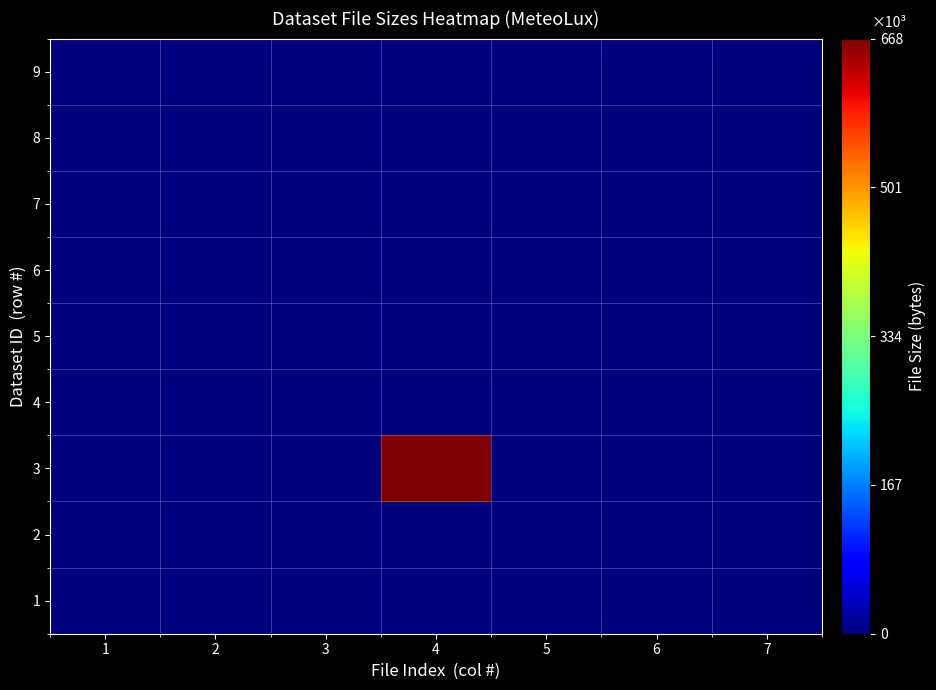

What is the greatest value displayed?

667770